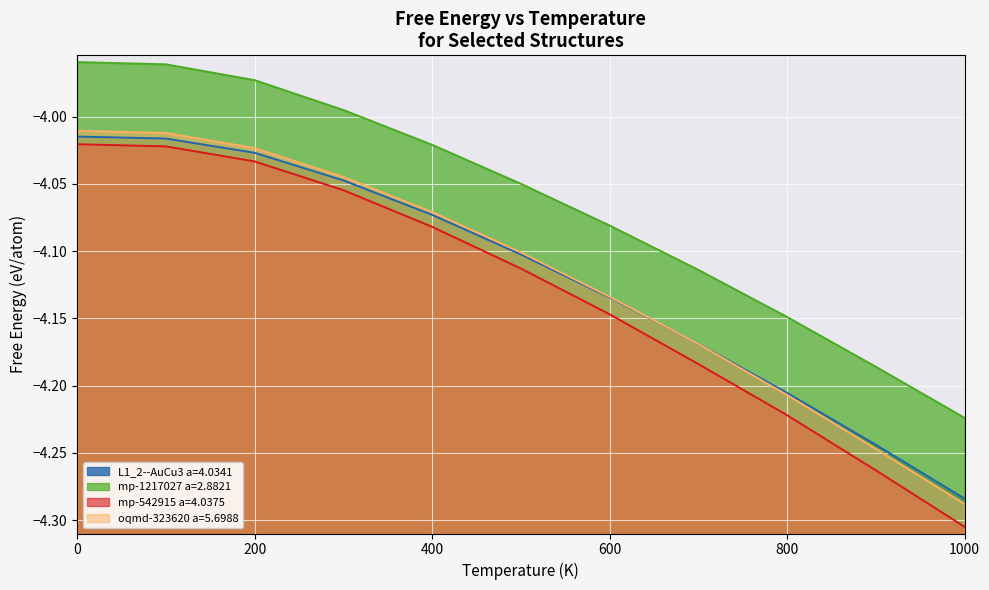

Which series has the widest spread of values?

mp-542915 a=4.0375